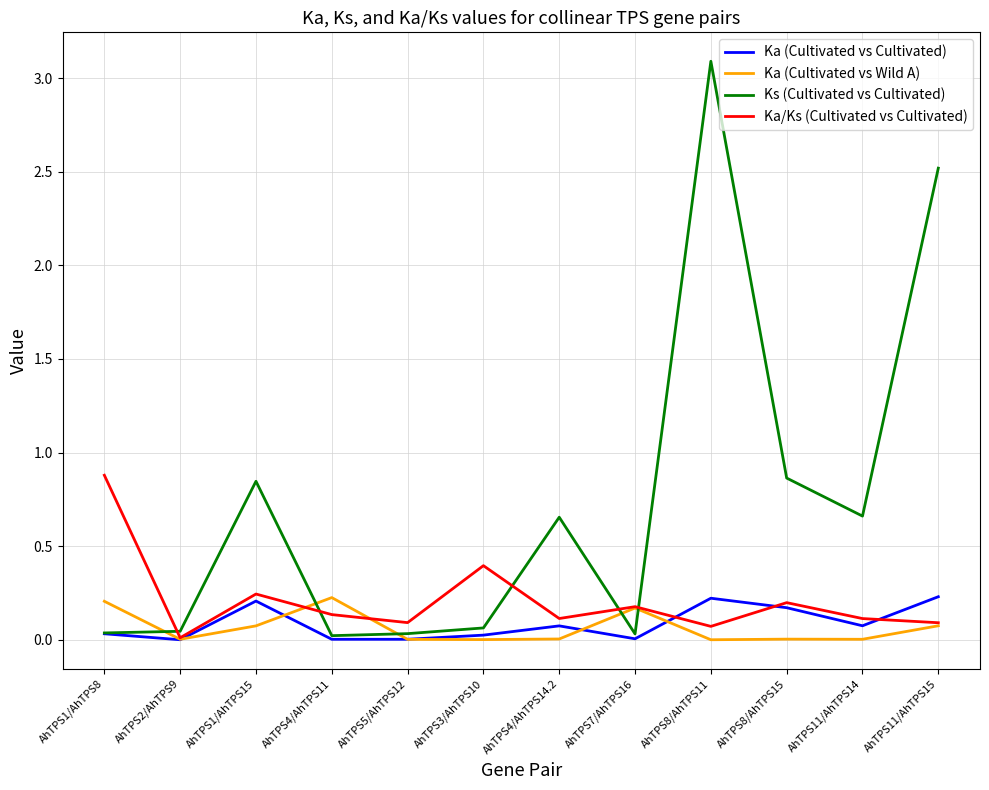

At how many categories does at least one series exceed 0?

12